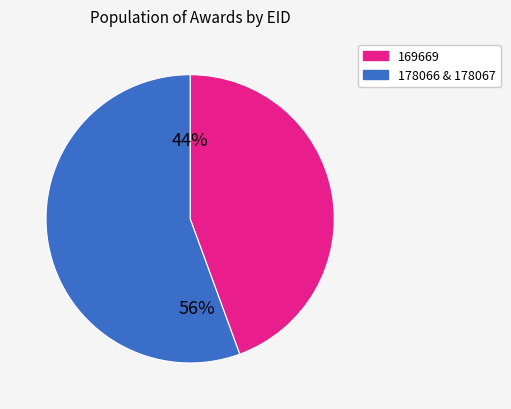

To the nearest percent, what is the average slice percentage?

50%